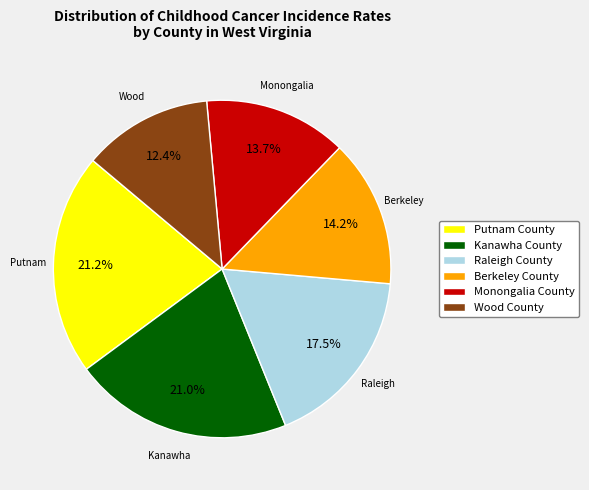

The Wood County slice represents 18% of the pie. True or false?

False